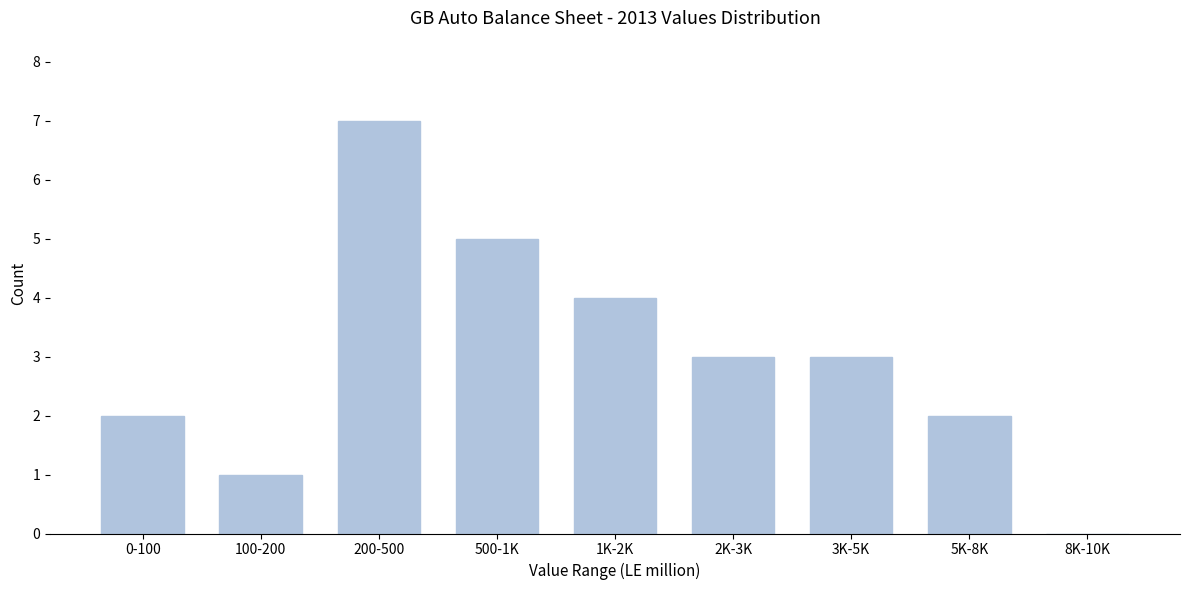

Reading left to right, list all the values displayed in this chart.

0-100=2	100-200=1	200-500=7	500-1K=5	1K-2K=4	2K-3K=3	3K-5K=3	5K-8K=2	8K-10K=0